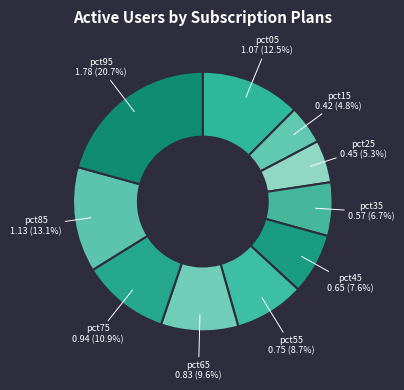

Does pct65 account for over 50% of the chart?

No